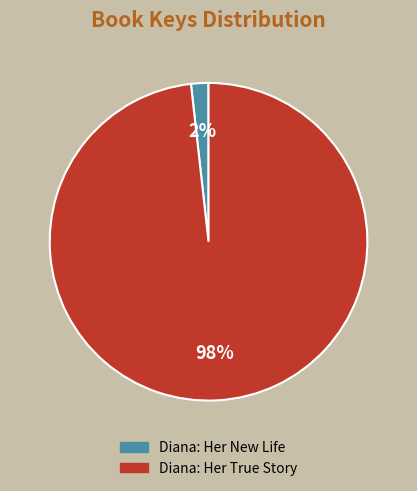

Which category has the biggest portion of the pie?

Diana: Her True Story